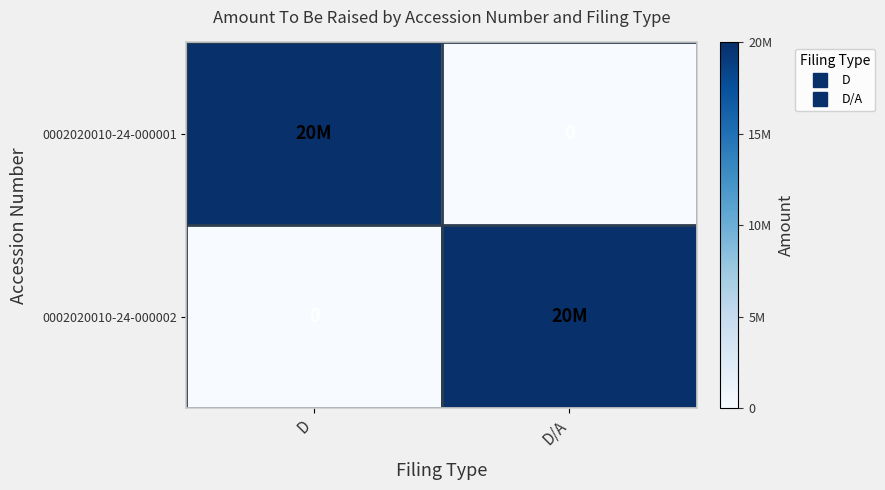

What is the difference between the highest and lowest values at D/A?

20000000